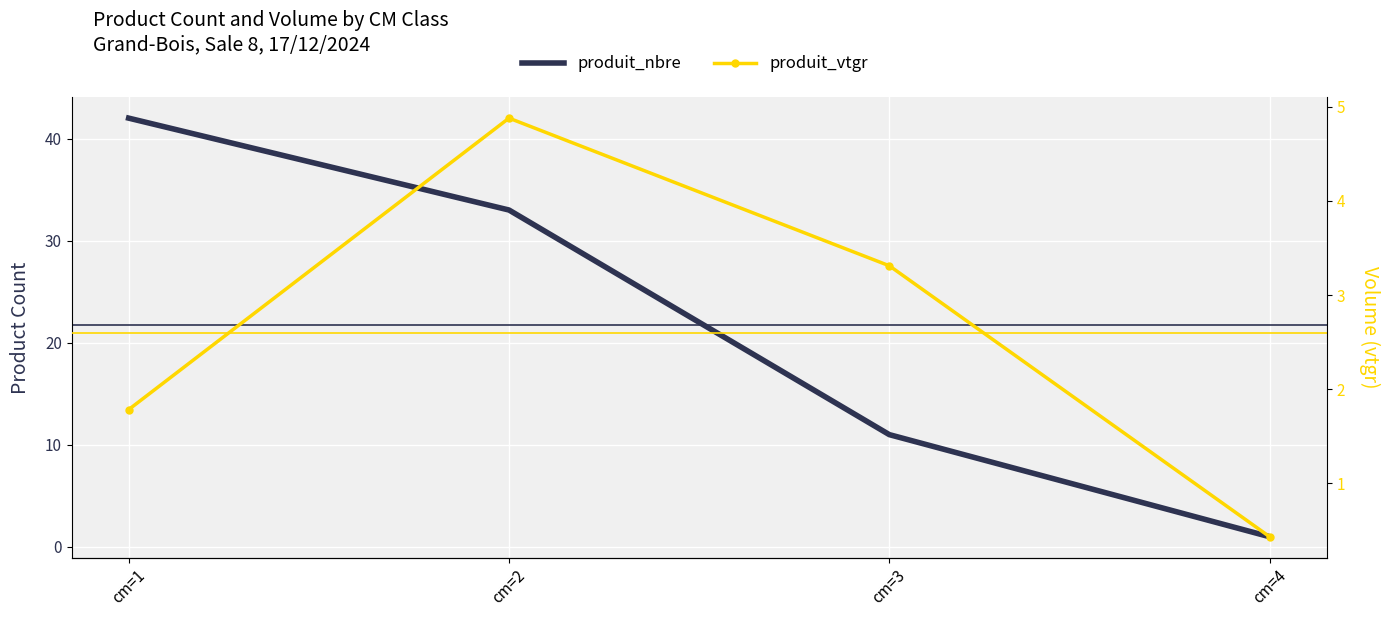

How many lines are shown in the chart?

2